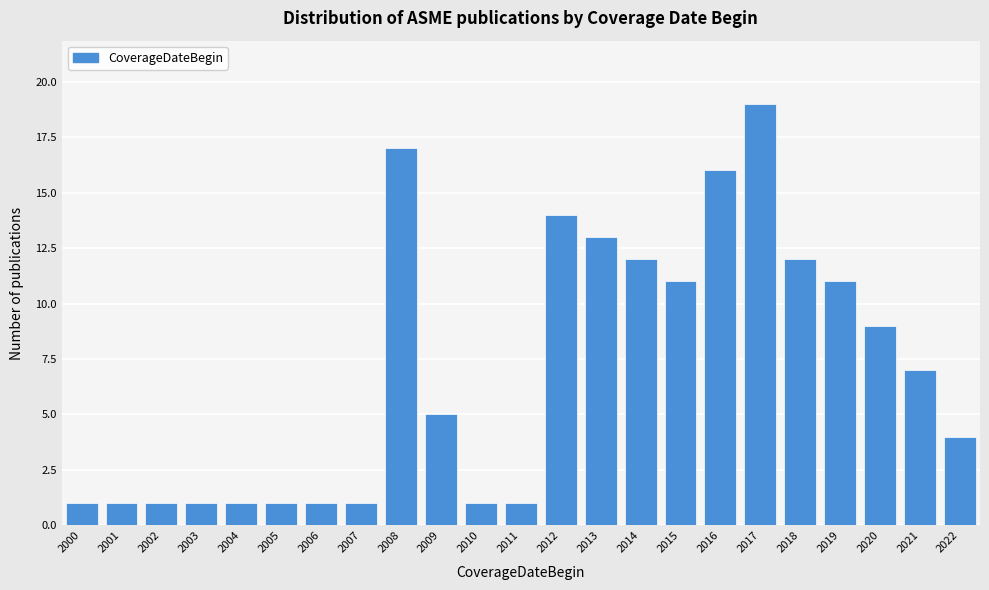

Reading left to right, extract all data points from this chart.

1	1	1	1	1	1	1	1	17	5	1	1	14	13	12	11	16	19	12	11	9	7	4